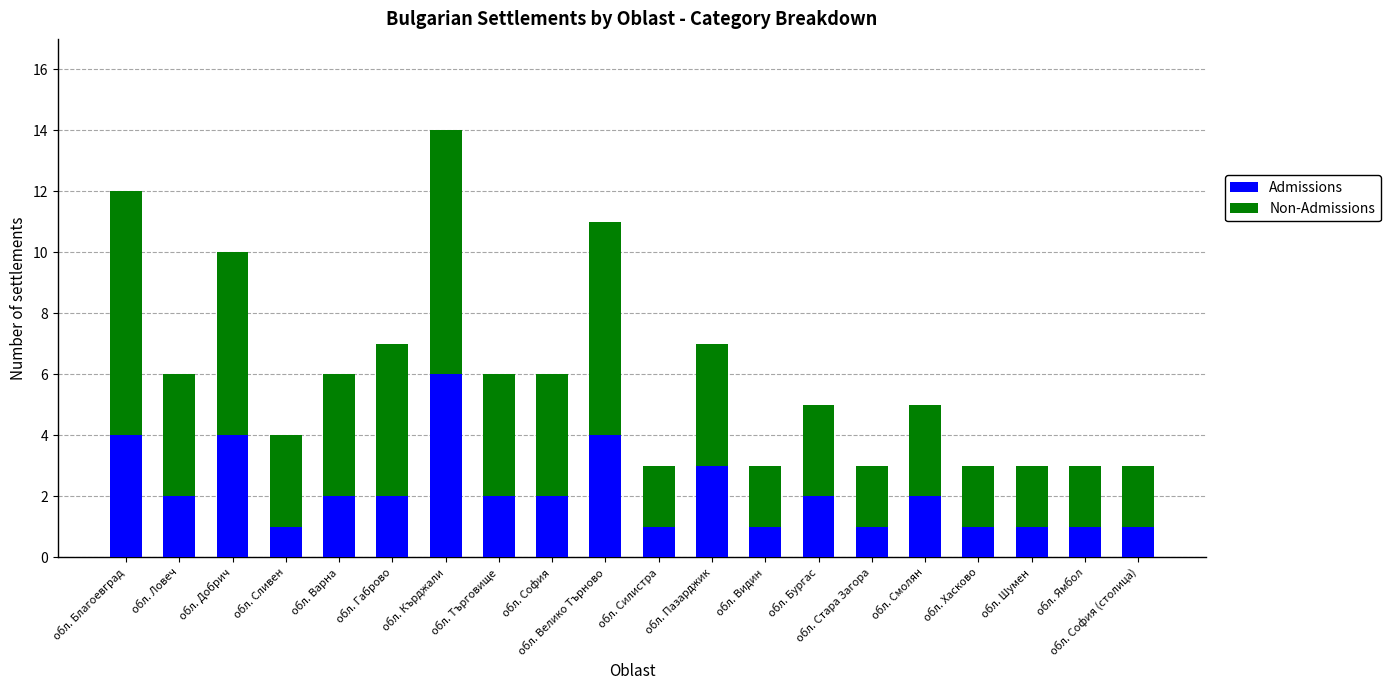

Are the bars horizontal?

No